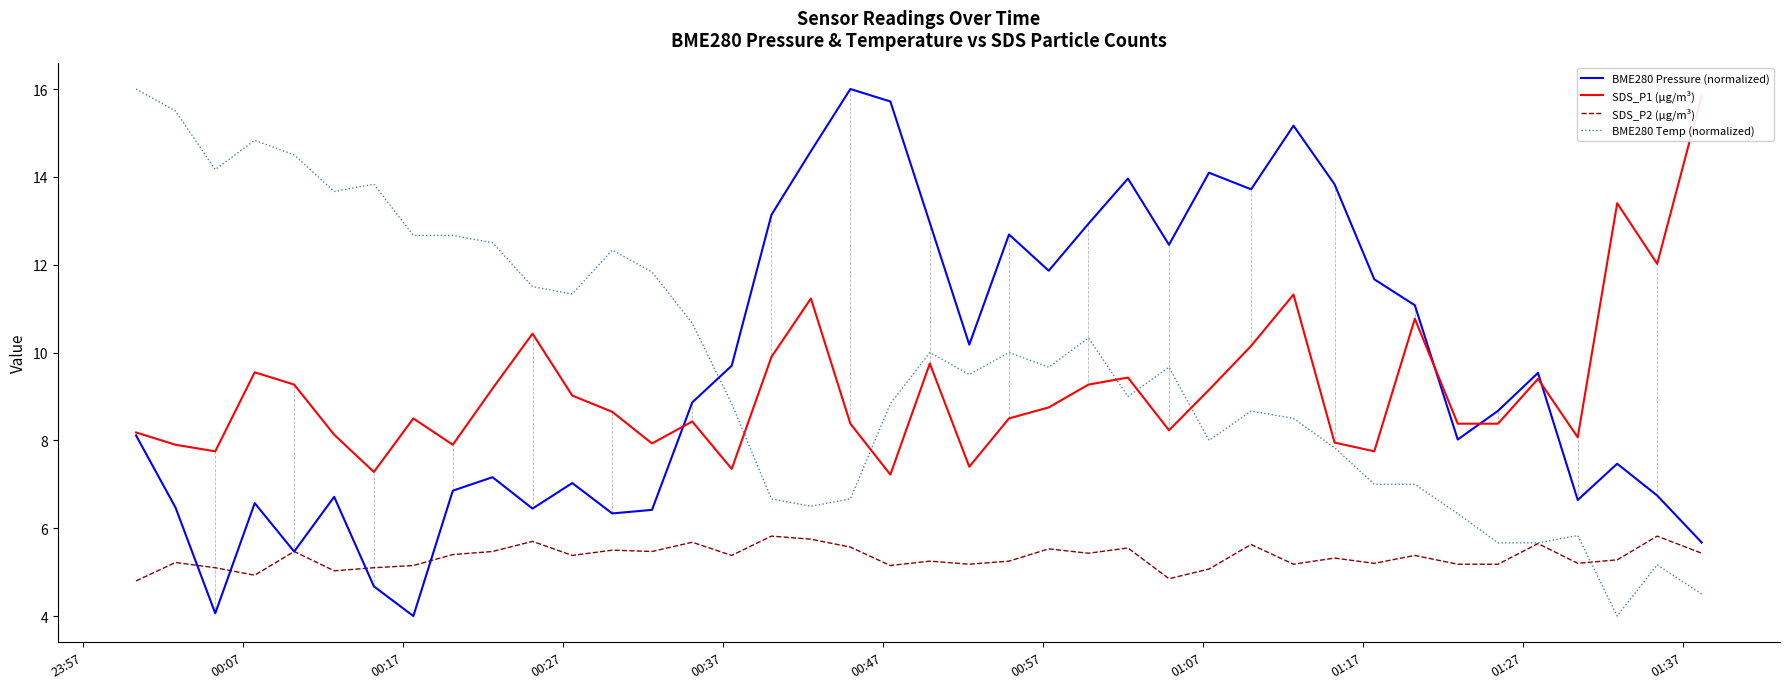

What is the minimum value for SDS_P2 (µg/m³)?

4.8